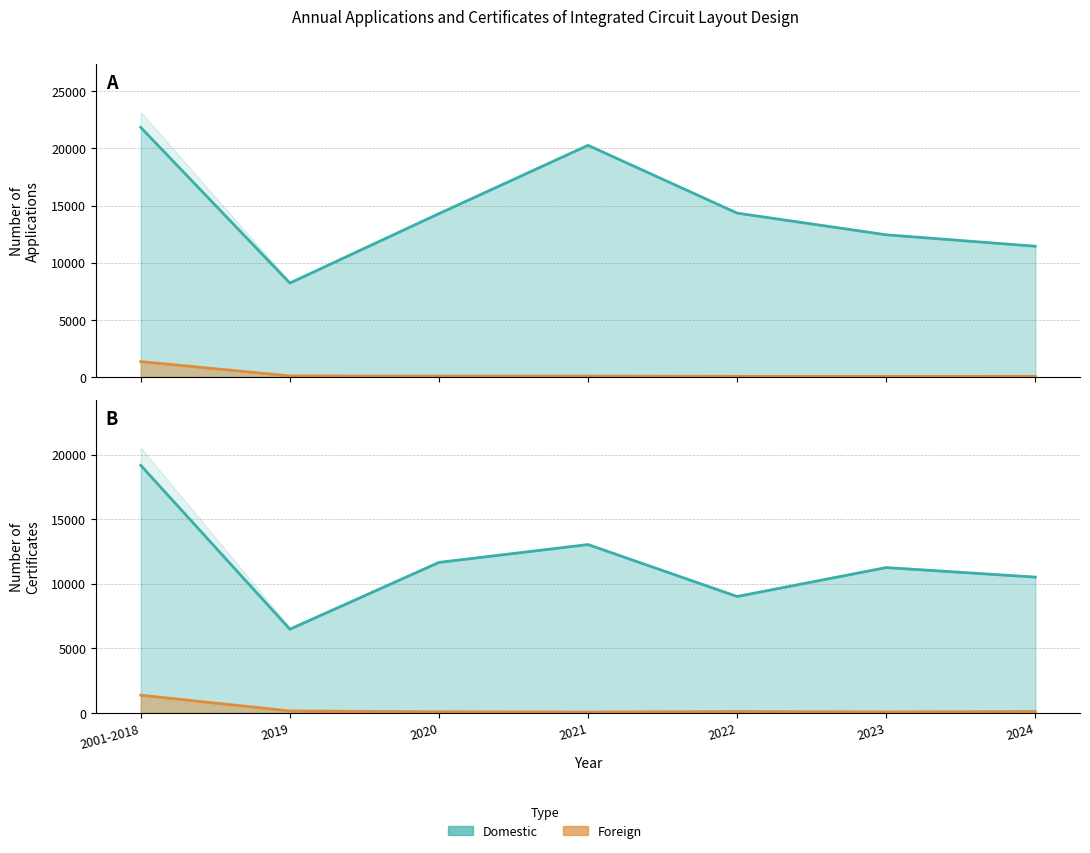

The value of Number of Certificates - Foreign at 2020 is 142. True or false?

False